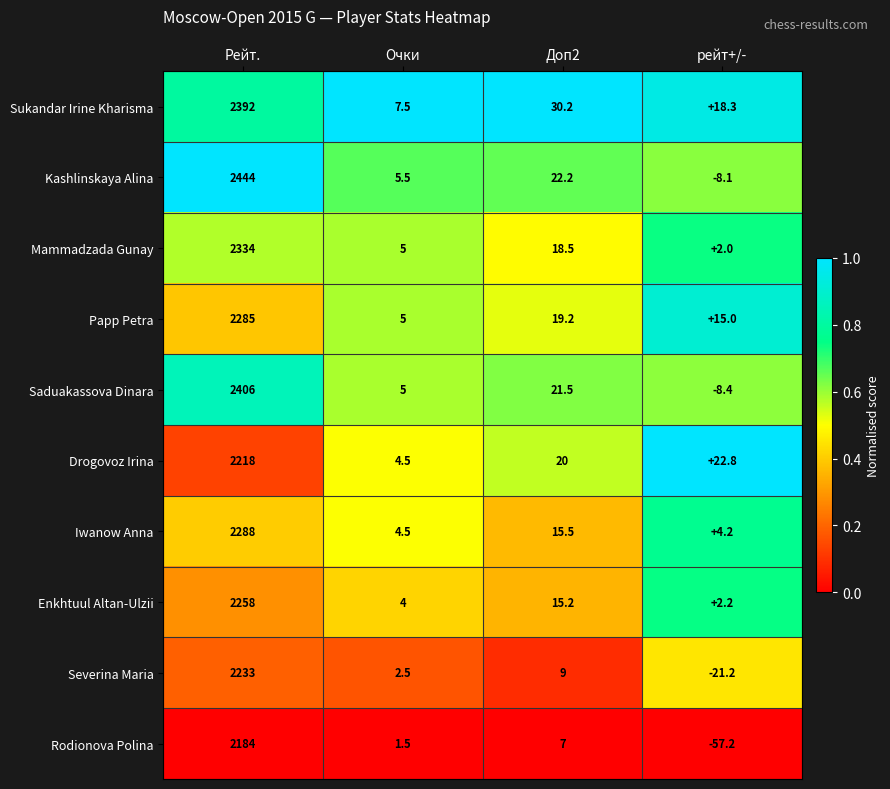

What value does the Kashlinskaya Alina series have at рейт+/-?

-8.1